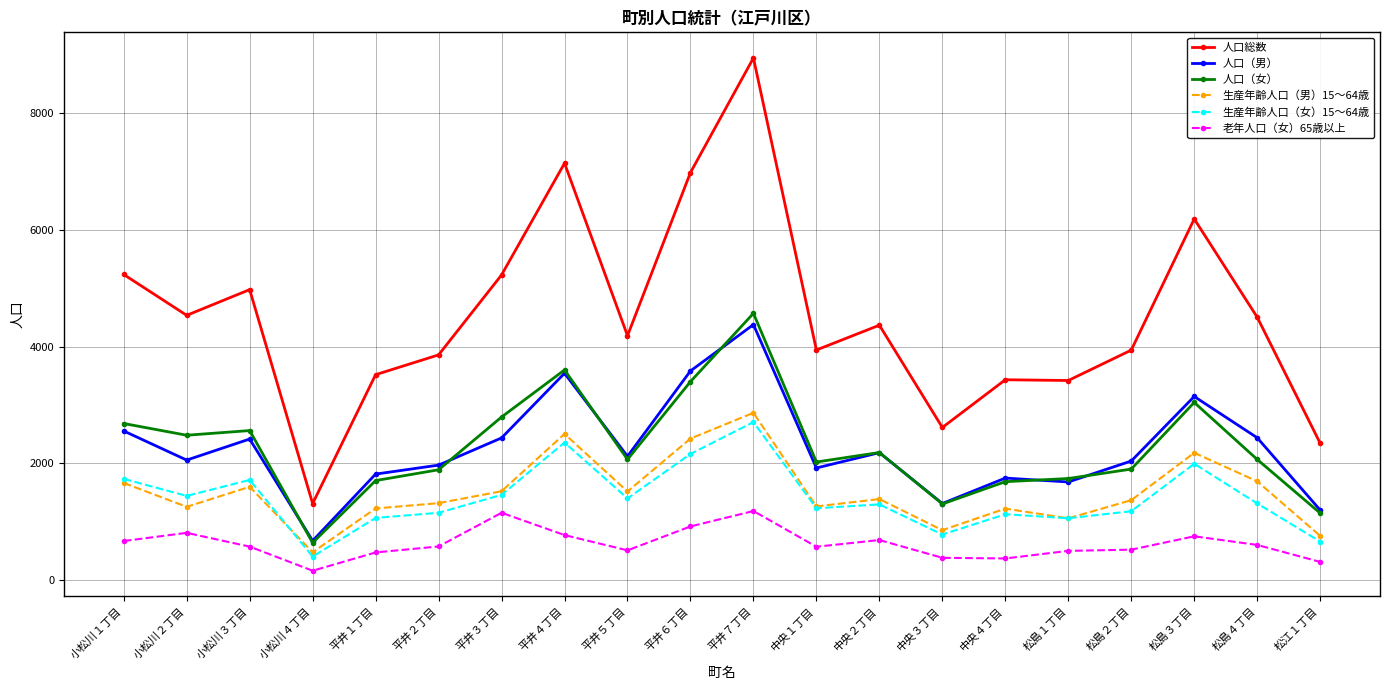

The value of 人口（男） at 松島４丁目 is 2438. True or false?

True